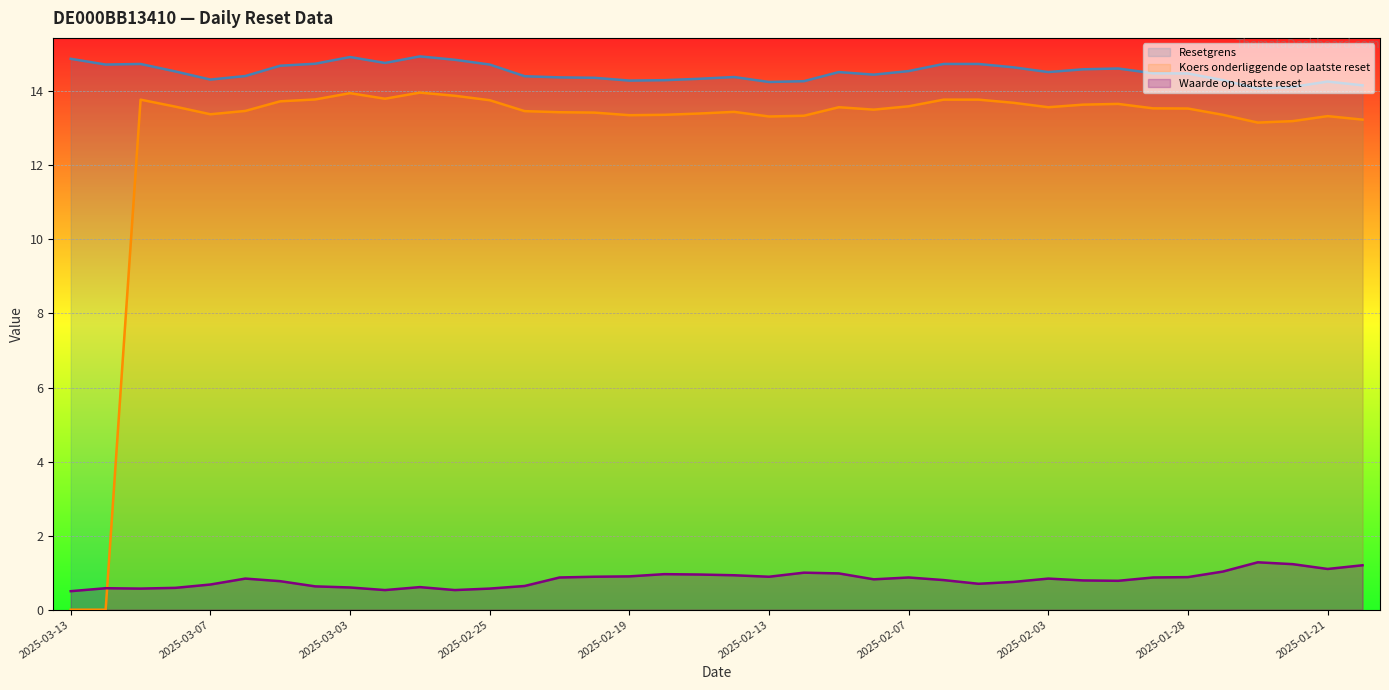

Reading left to right, list all the values displayed in this chart.

Waarde op laatste reset: 0.5	0.6	0.6	0.6	0.7	0.8	0.8	0.6	0.6	0.5	0.6	0.5	0.6	0.6	0.9	0.9	0.9	1.0	0.9	0.9	0.9	1.0	1.0	0.8	0.9	0.8	0.7	0.8	0.8	0.8	0.8	0.9	0.9	1.0	1.3	1.2	1.1	1.2
Resetgrens: 14.9	14.7	14.7	14.5	14.3	14.4	14.7	14.7	14.9	14.8	14.9	14.9	14.7	14.4	14.4	14.4	14.3	14.3	14.3	14.4	14.3	14.3	14.5	14.4	14.5	14.7	14.7	14.6	14.5	14.6	14.6	14.5	14.5	14.3	14.1	14.1	14.3	14.2
Koers onderliggende op laatste reset: 0.0	0.0	13.8	13.6	13.4	13.5	13.7	13.8	13.9	13.8	14.0	13.9	13.8	13.5	13.4	13.4	13.4	13.4	13.4	13.4	13.3	13.3	13.6	13.5	13.6	13.8	13.8	13.7	13.6	13.6	13.7	13.5	13.5	13.4	13.2	13.2	13.3	13.2